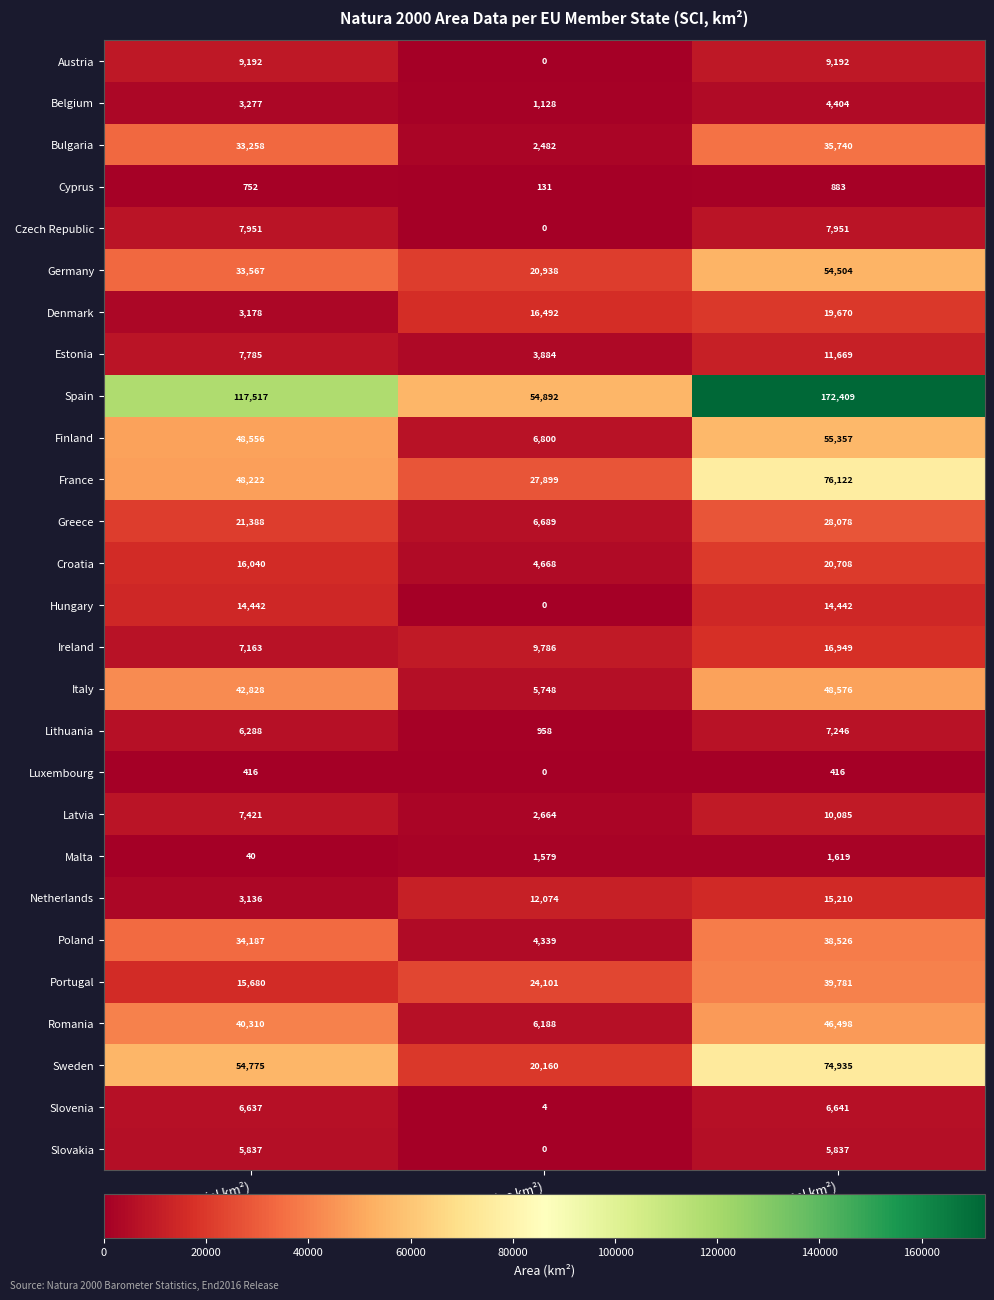

What is the spread (max minus min) of values at SCI (Terrestrial km²)?

117477